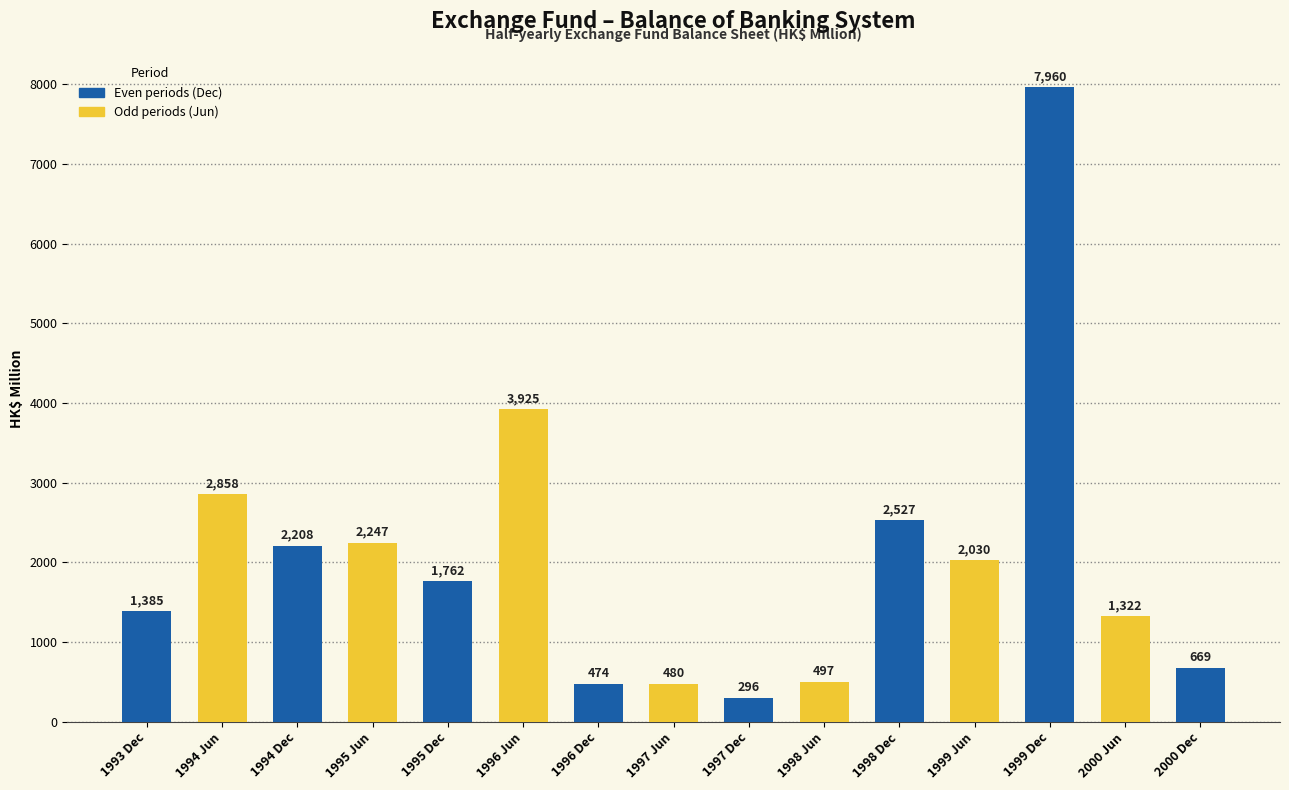

Which category has the highest value across all series?

1999 Dec